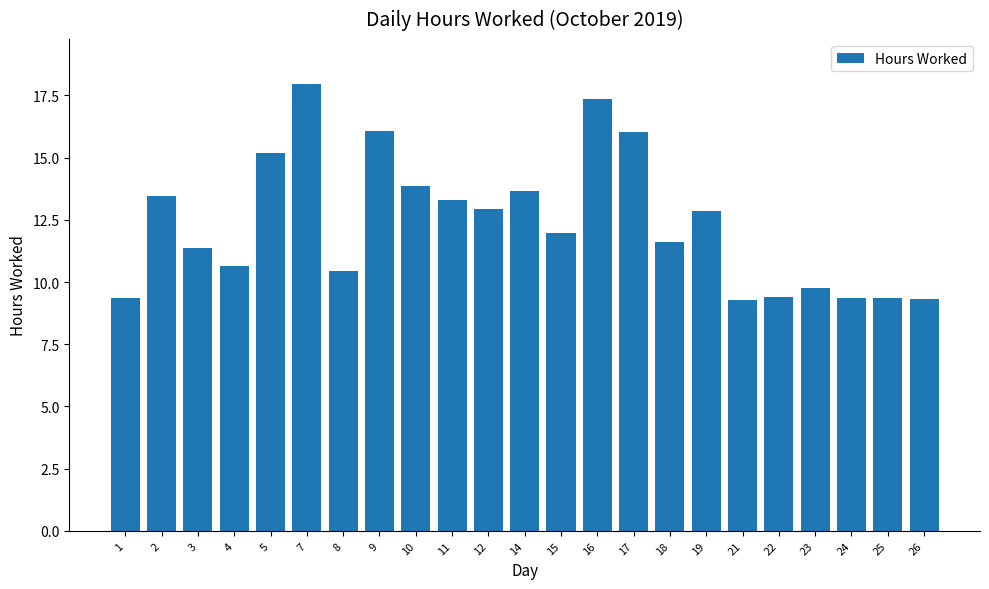

Which label corresponds to the largest value in the chart?

7